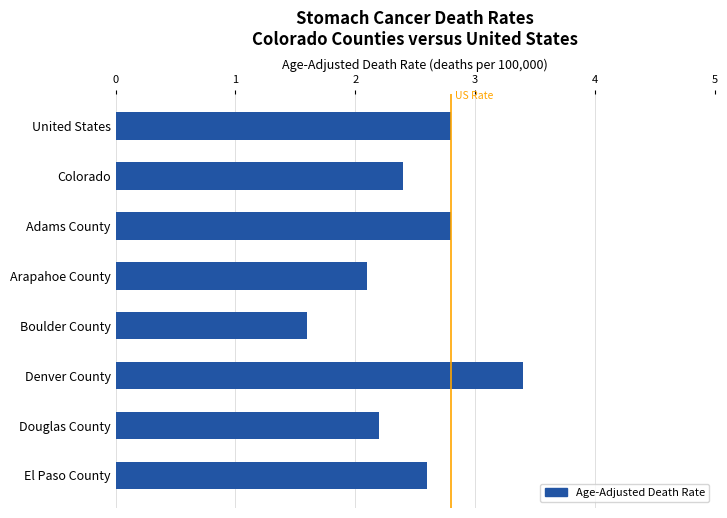

The value at Adams County is 2.8. True or false?

True